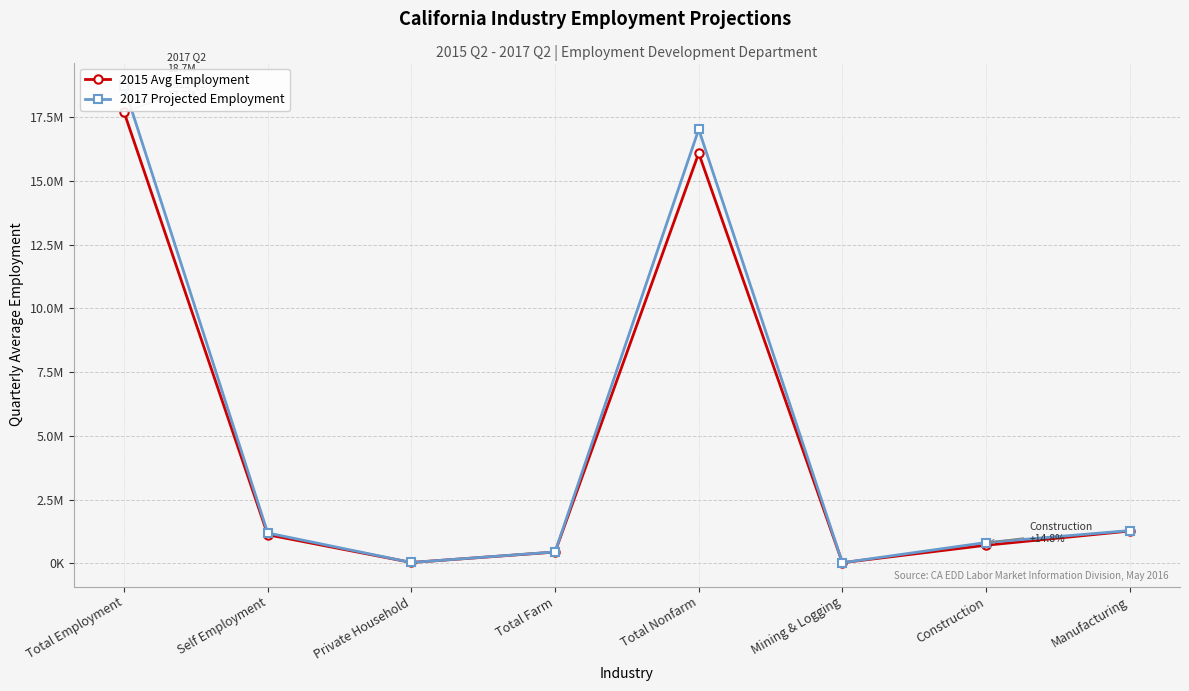

What is the sum of all 2015 Avg Employment values?

37400500